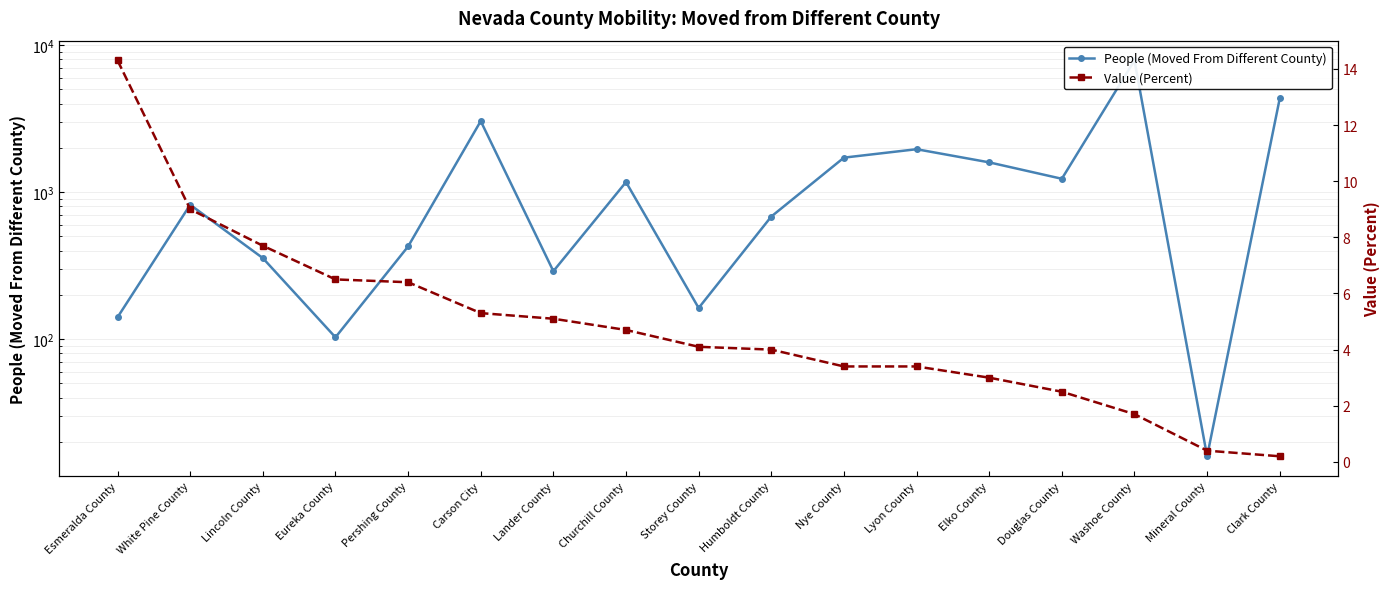

What is the greatest value displayed?

7851.0